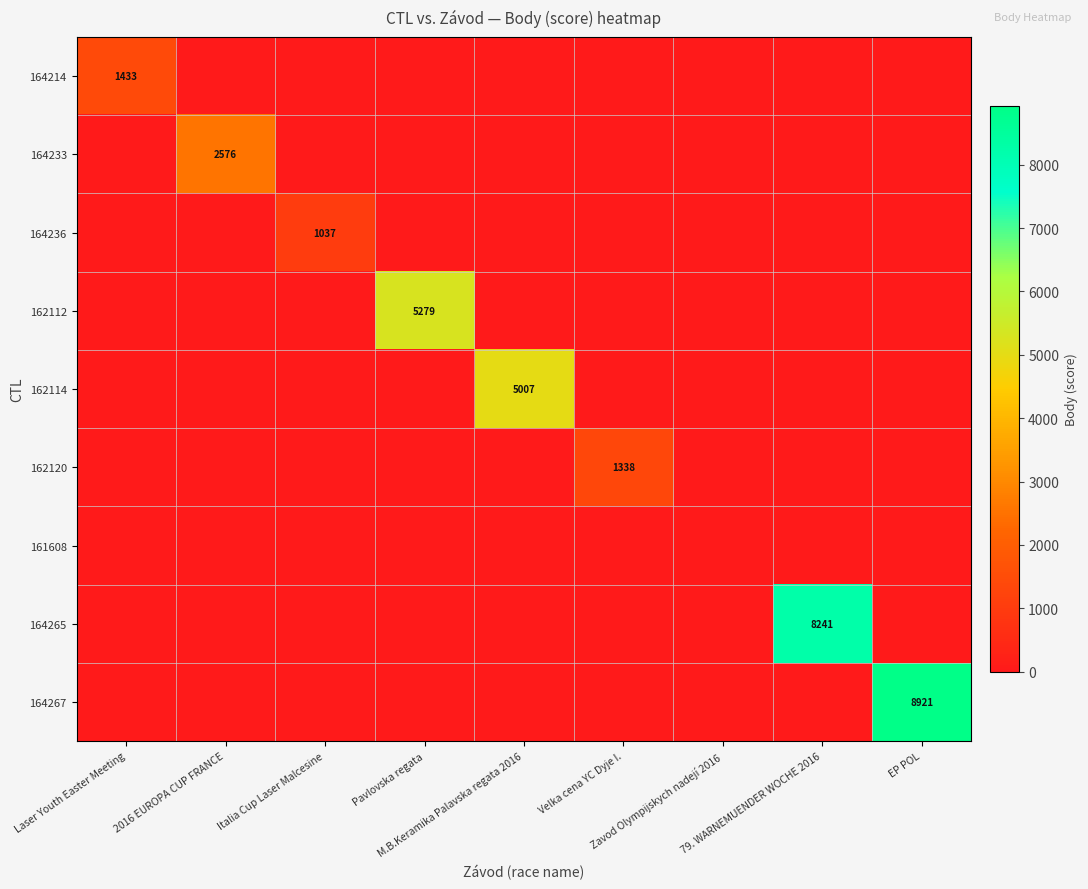

Count the number of data series in this chart.

9